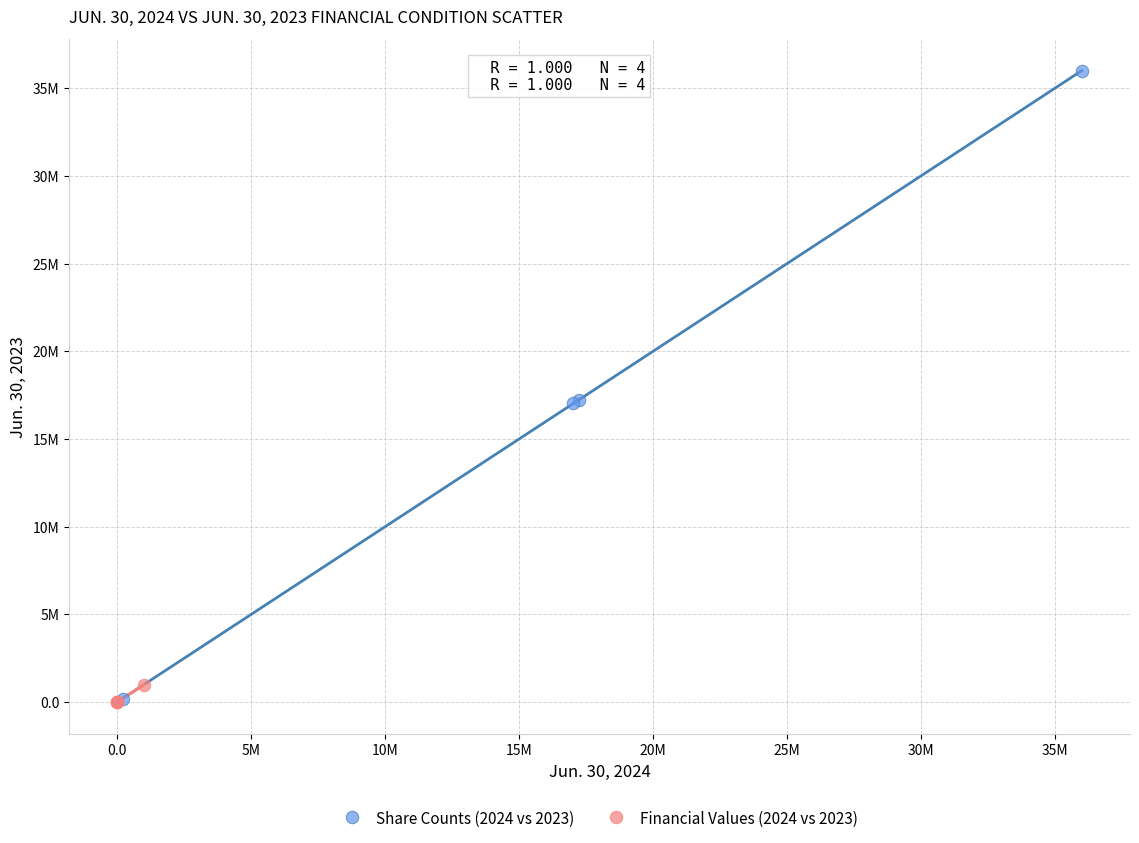

What are all the series names shown in the legend?

Share Counts (2024 vs 2023), Financial Values (2024 vs 2023)